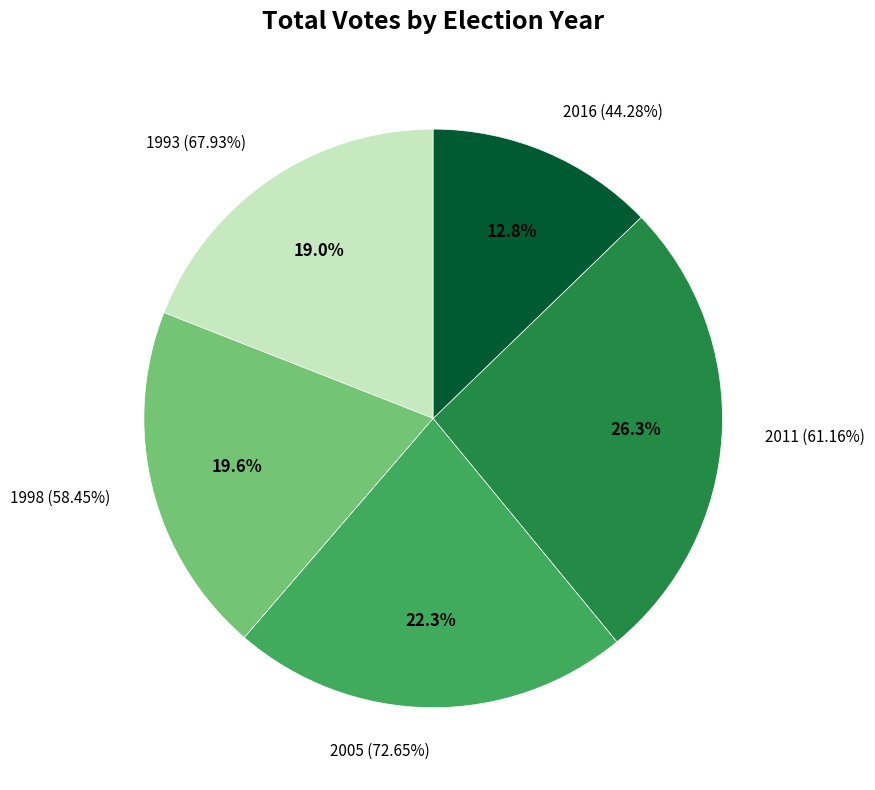

Which category has the biggest portion of the pie?

2011 (61.16%)